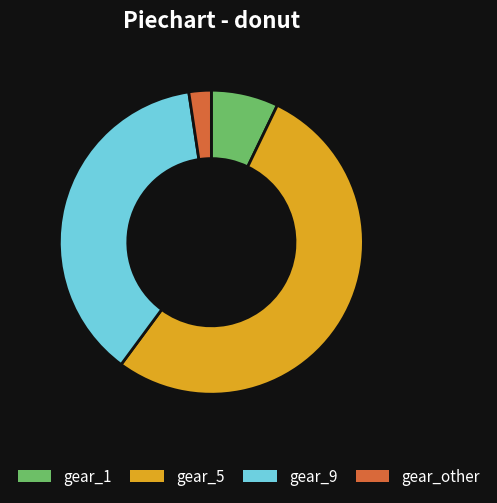

Between gear_5 and gear_other, which is larger?

gear_5